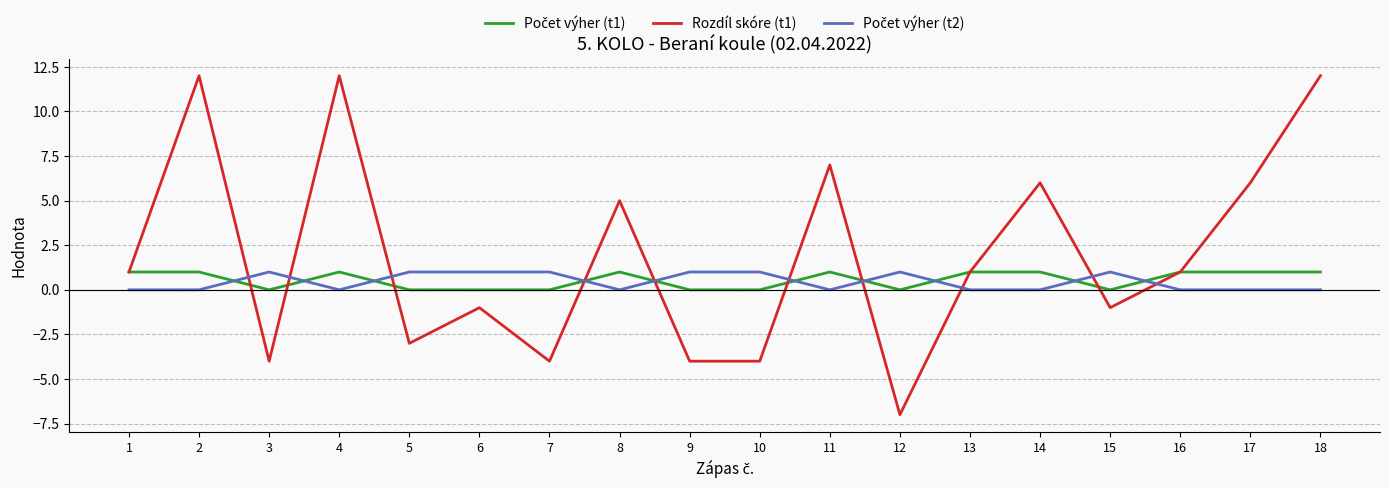

Between 11 and 13, which series saw the biggest shift?

Rozdíl skóre (t1)